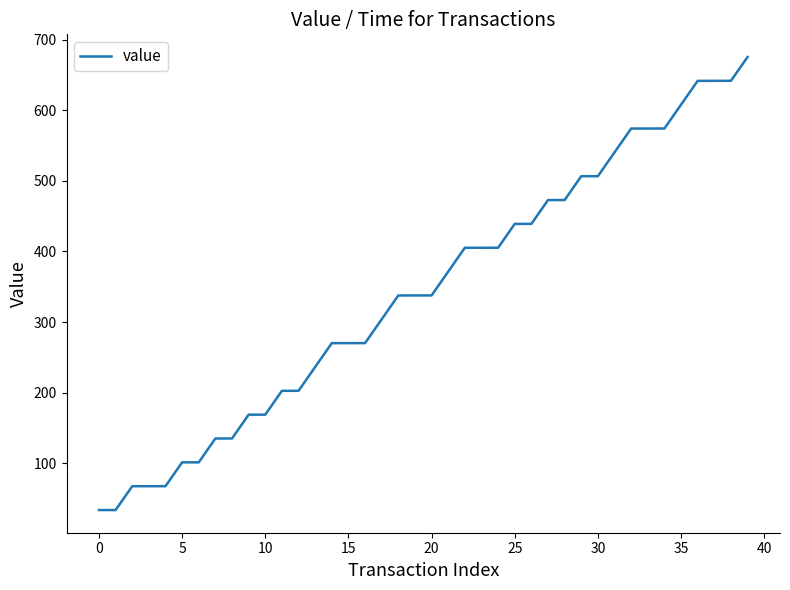

What is the greatest value displayed?

675.3